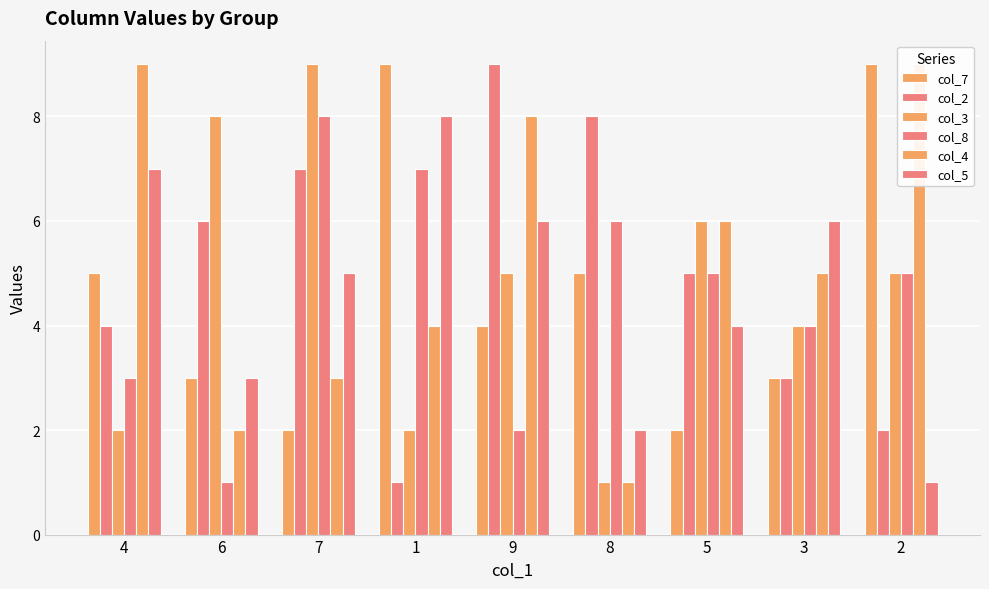

What is the label of the 4th bar from the left?

1